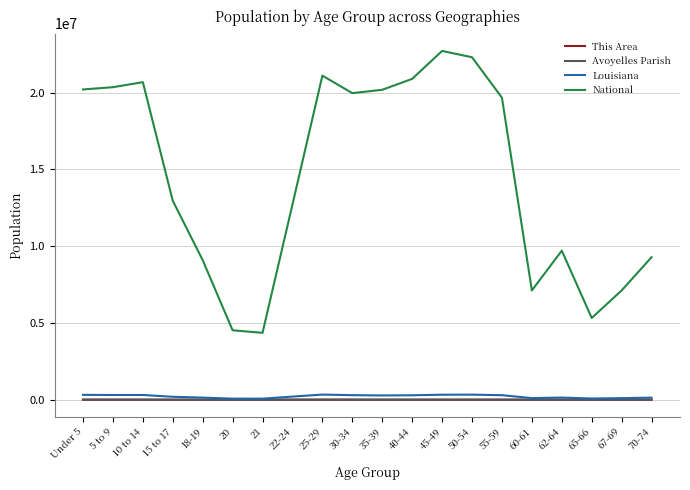

True or false: Louisiana and National intersect in this chart.

False